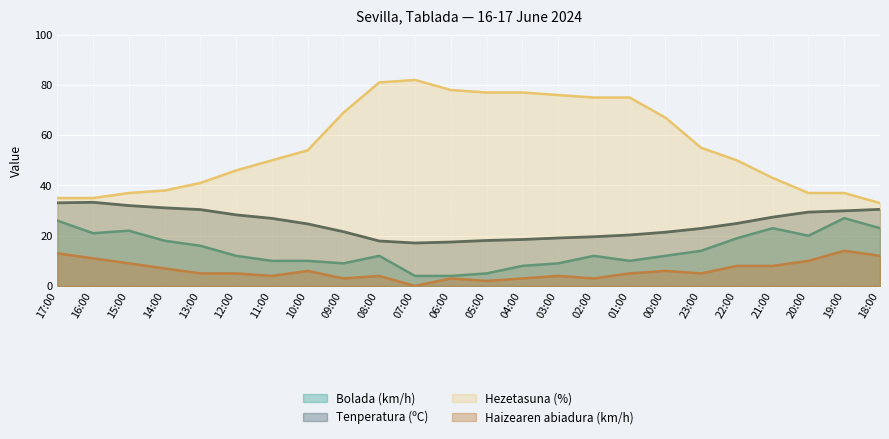

Reading left to right, list all the values displayed in this chart.

Tenperatura (ºC): 33.1	33.3	32.0	31.1	30.4	28.3	26.9	24.7	21.6	17.9	17.1	17.5	18.1	18.5	19.1	19.6	20.3	21.4	22.9	24.9	27.4	29.4	29.9	30.5
Hezetasuna (%): 35.0	35.0	37.0	38.0	41.0	46.0	50.0	54.0	69.0	81.0	82.0	78.0	77.0	77.0	76.0	75.0	75.0	67.0	55.0	50.0	43.0	37.0	37.0	33.0
Haizearen abiadura (km/h): 13.0	11.0	9.0	7.0	5.0	5.0	4.0	6.0	3.0	4.0	0.0	3.0	2.0	3.0	4.0	3.0	5.0	6.0	5.0	8.0	8.0	10.0	14.0	12.0
Bolada (km/h): 26.0	21.0	22.0	18.0	16.0	12.0	10.0	10.0	9.0	12.0	4.0	4.0	5.0	8.0	9.0	12.0	10.0	12.0	14.0	19.0	23.0	20.0	27.0	23.0